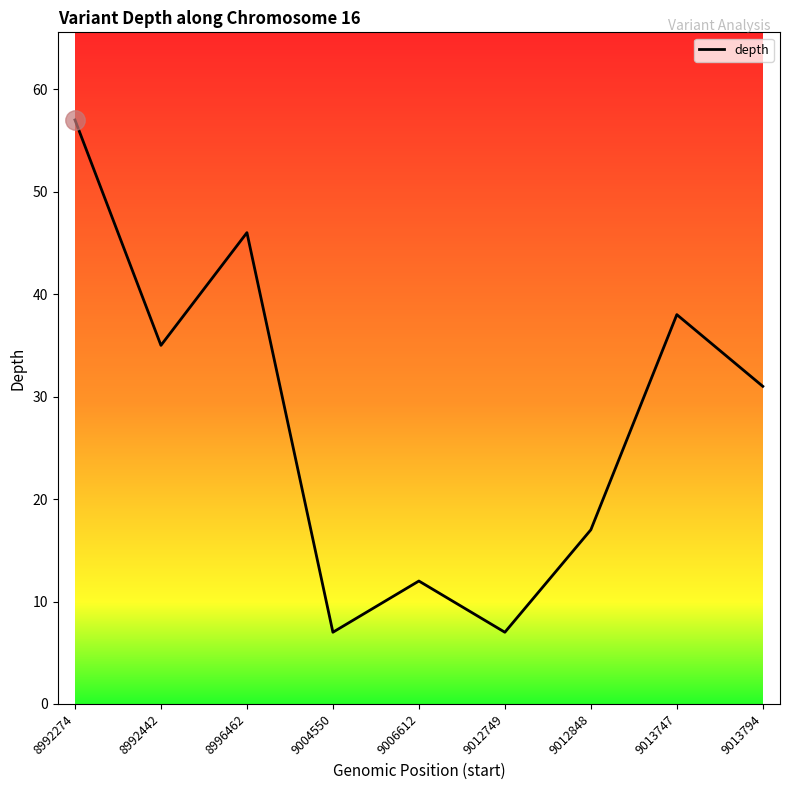

What is the sum of all values?

250